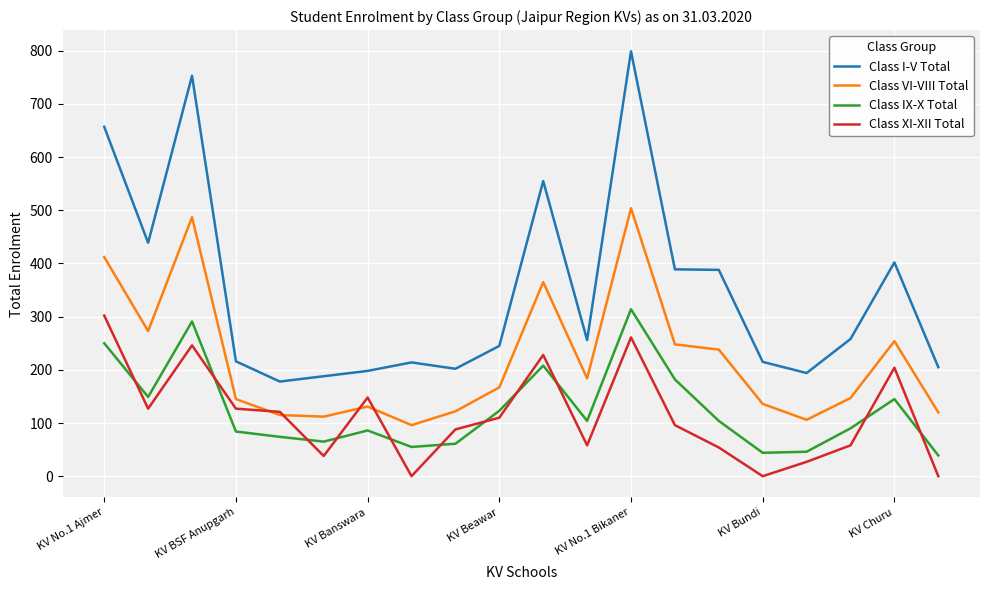

Which series has the largest range (max minus min)?

Class I-V Total